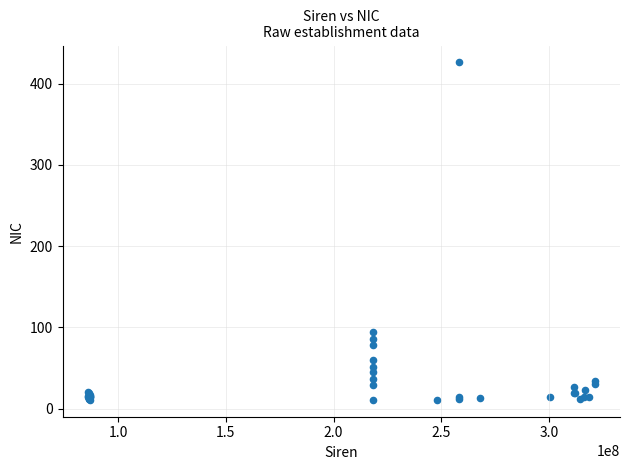

What Y value in the scatter plot is closest to 218?

94